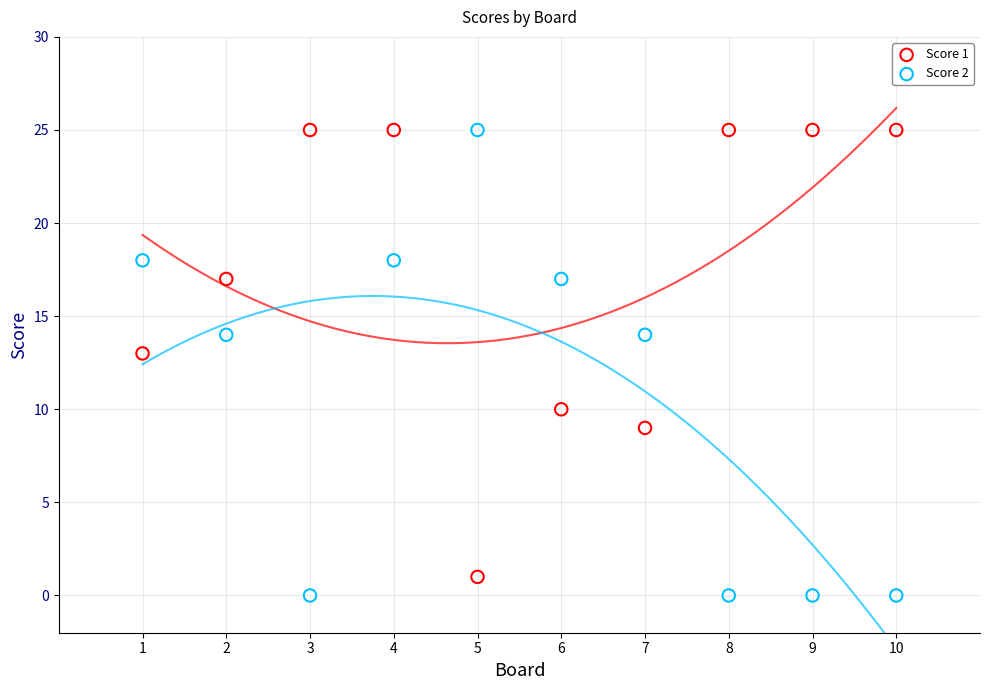

Across all data points, what is the range of X values (max minus min)?

9